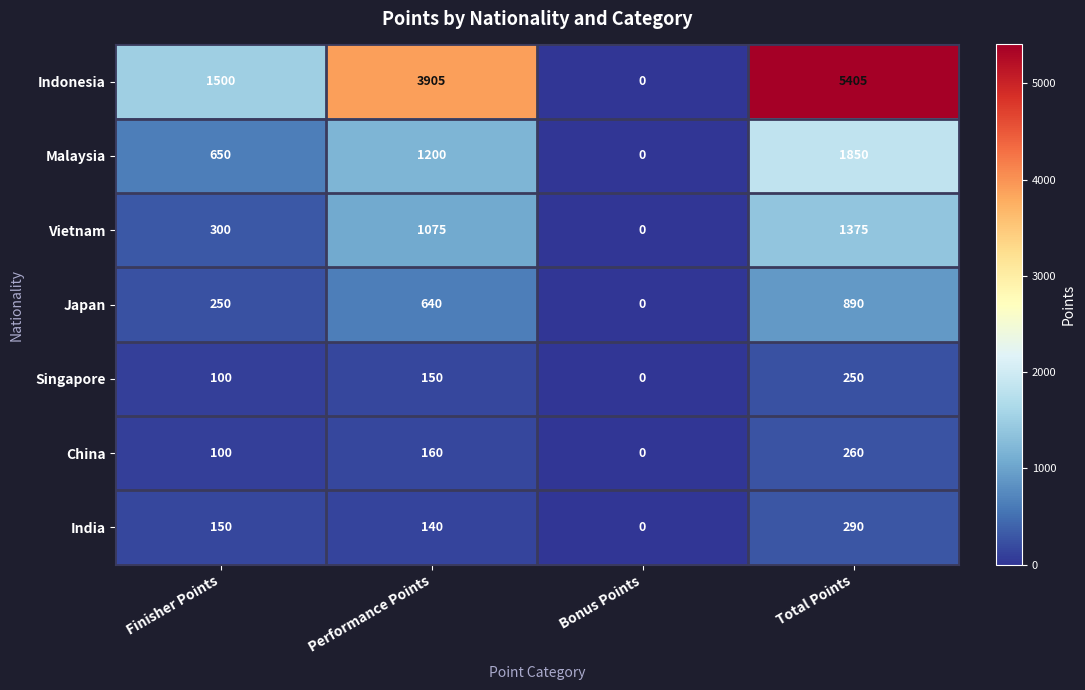

List the labels in order of Indonesia value, smallest first.

Bonus Points, Finisher Points, Performance Points, Total Points